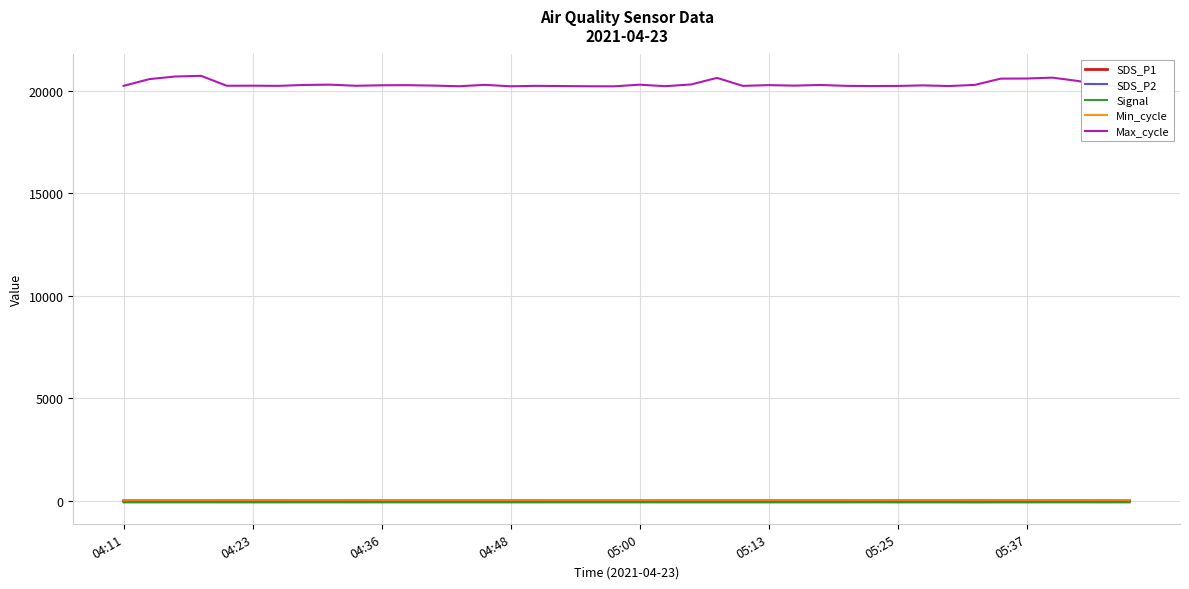

What value does the SDS_P1 series have at 04:36?

1.1